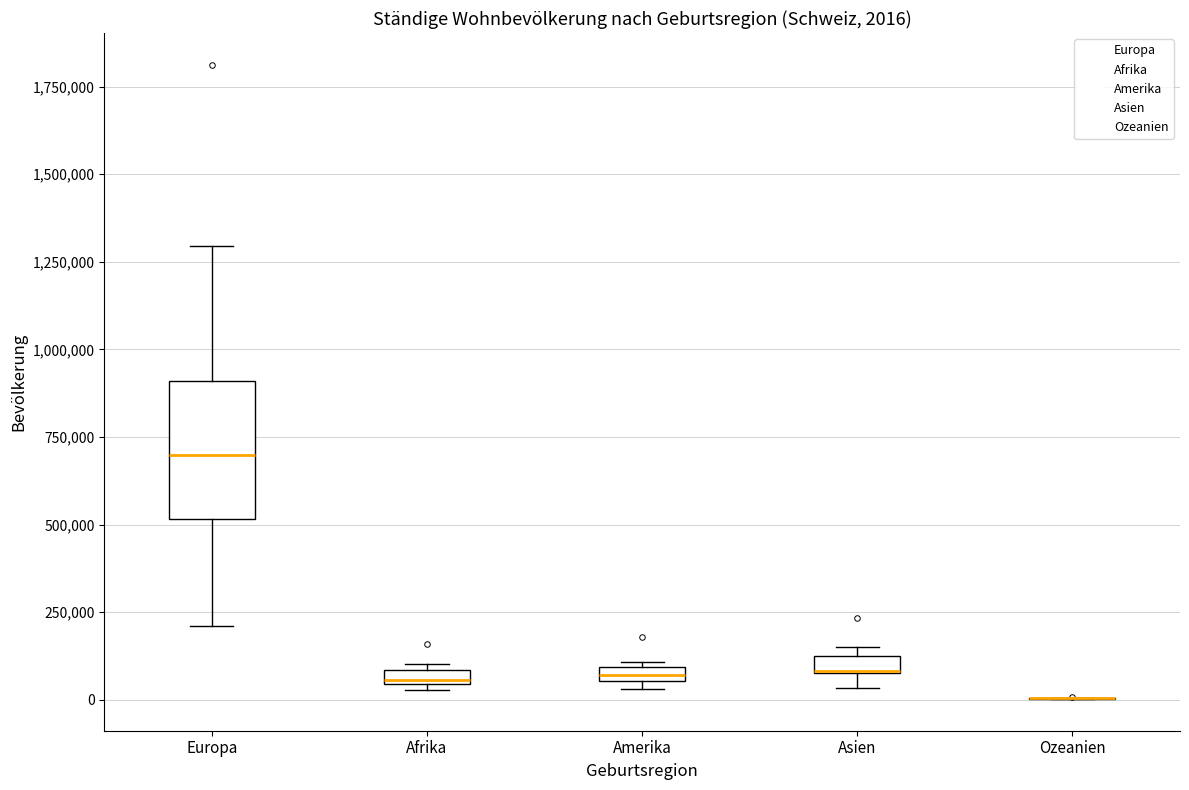

Which box is the tallest, from its lower edge to its upper edge?

Europa